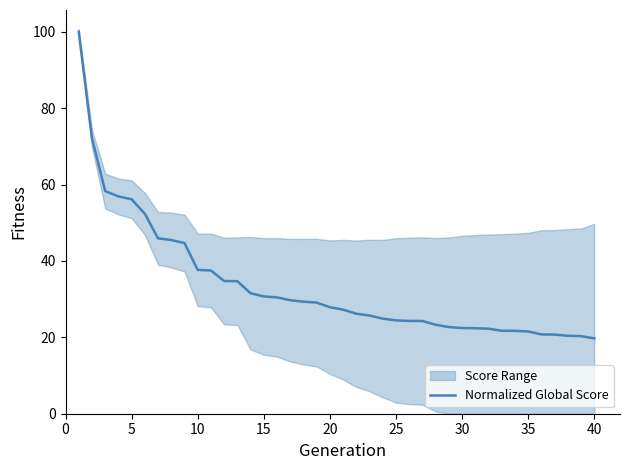

Count the number of values greater than 27.

21